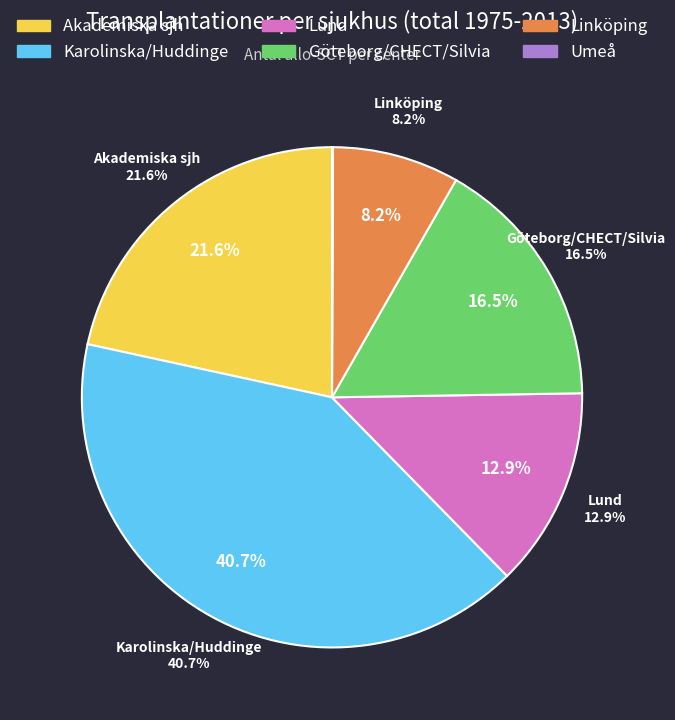

Do Lund and 11 together represent more than half of the pie?

No